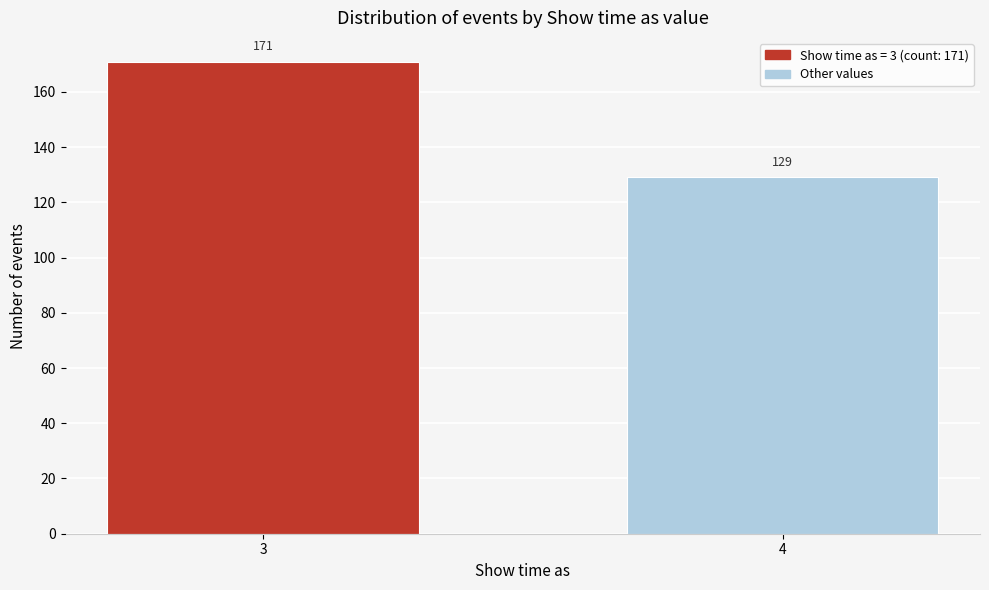

Reading left to right, transcribe all the data shown in this chart.

3=171	4=129